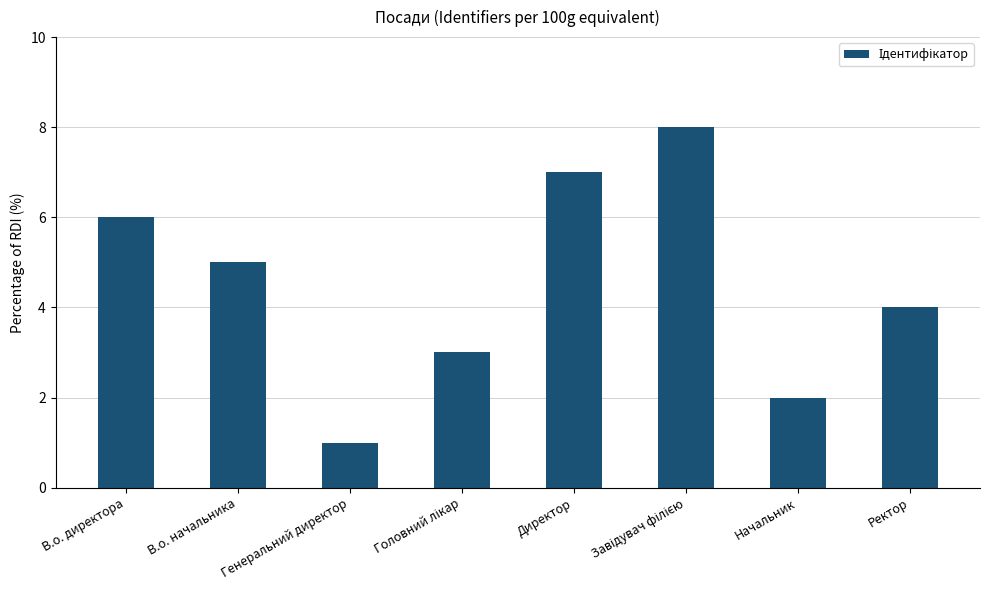

Does the chart contain any negative values?

No